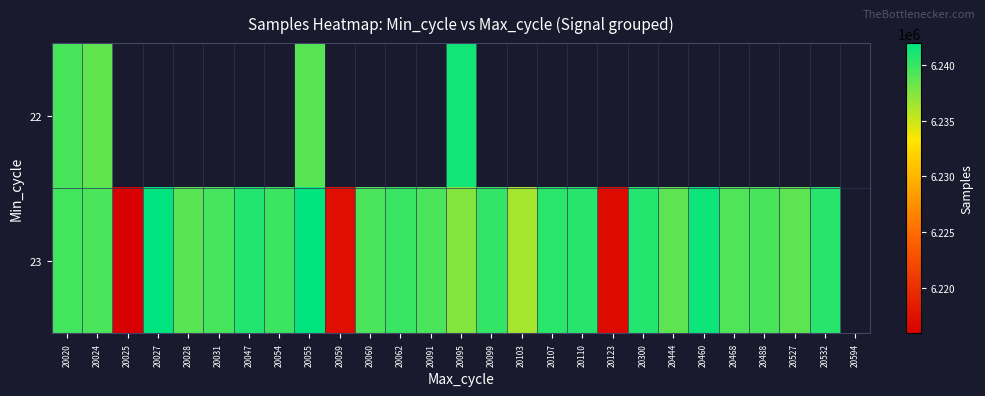

Read the 23 value at 20054.

6239875.0